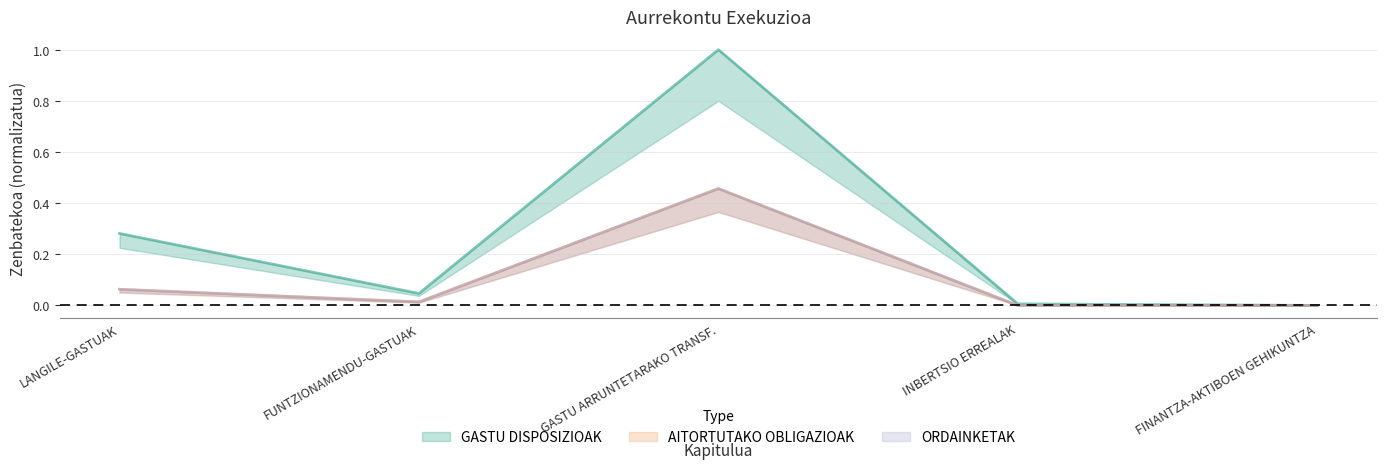

What is the value of the GASTU DISPOSIZIOAK point at the 1st from the left?

0.3